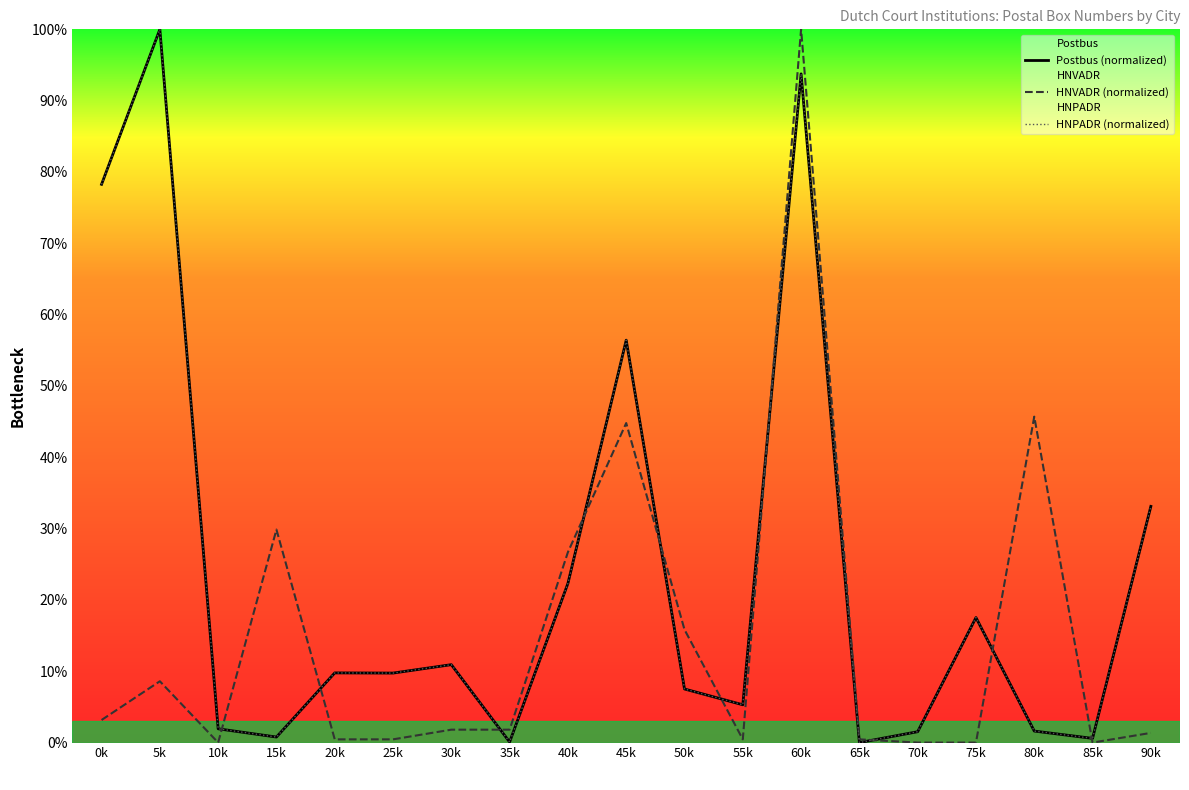

True or false: HNPADR (normalized) and Postbus (normalized) cross at least once.

False